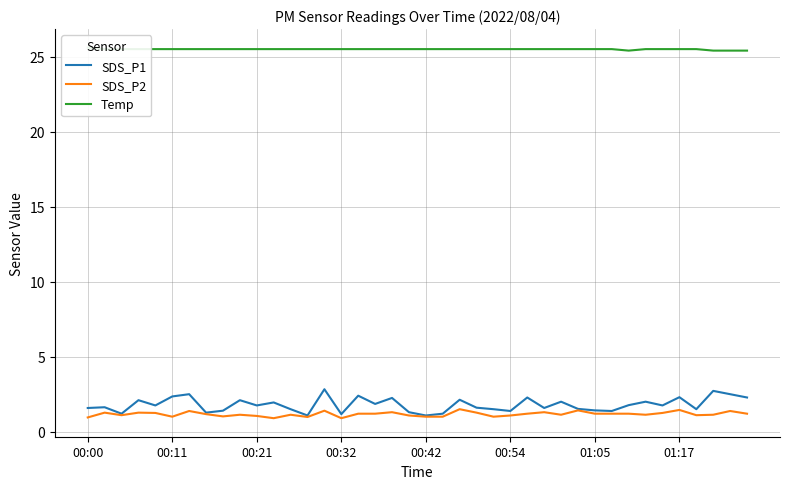

What is the difference between the highest and lowest values at 28?

24.4